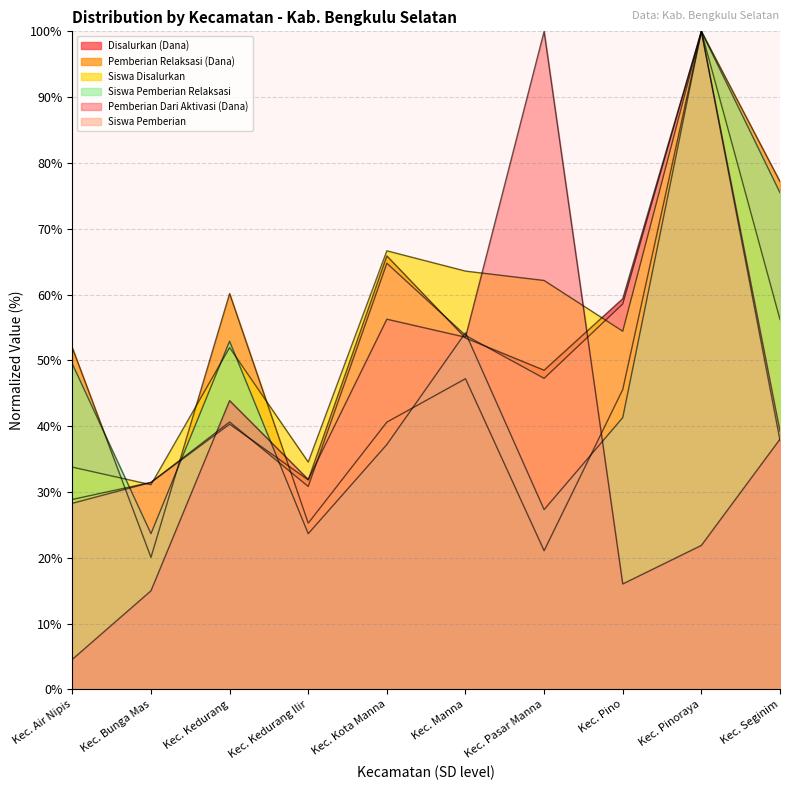

List the series in order of their peak value, highest first.

Disalurkan (Dana), Pemberian Relaksasi (Dana), Siswa Disalurkan, Siswa Pemberian Relaksasi, Pemberian Dari Aktivasi (Dana), Siswa Pemberian